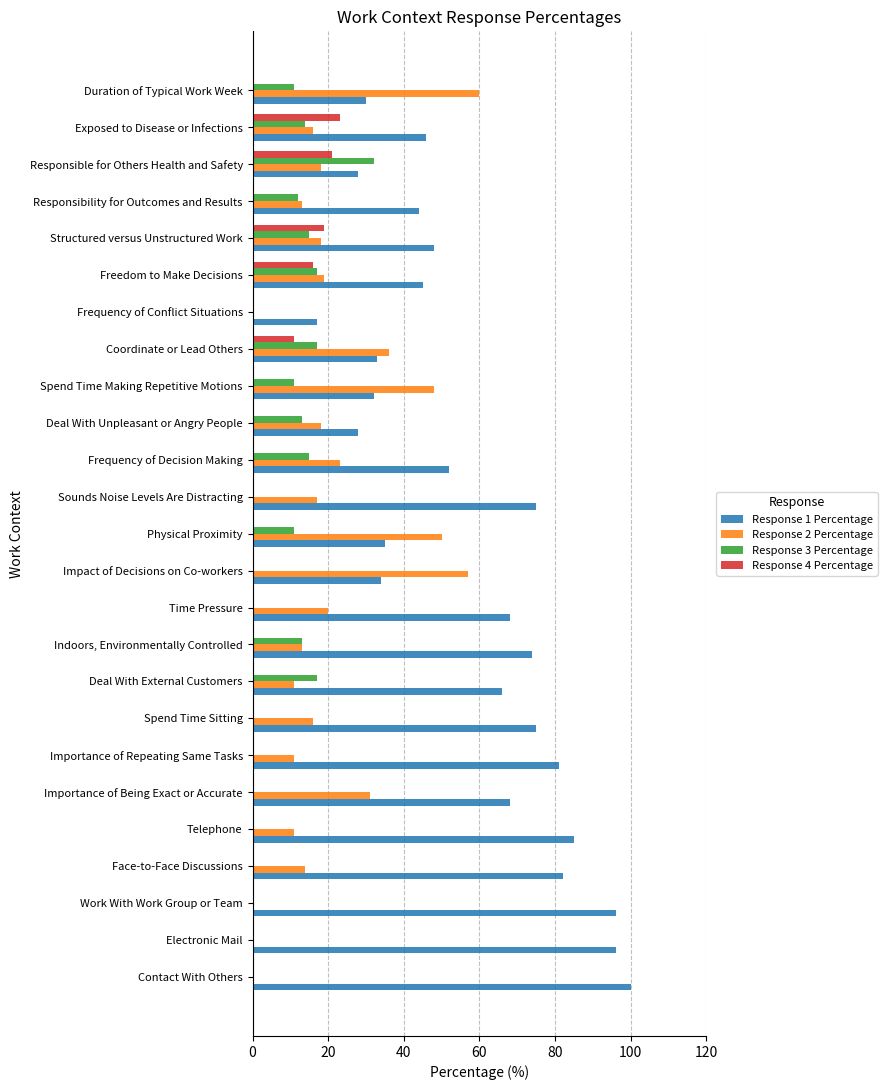

What is the total value across all series at Physical Proximity?

96